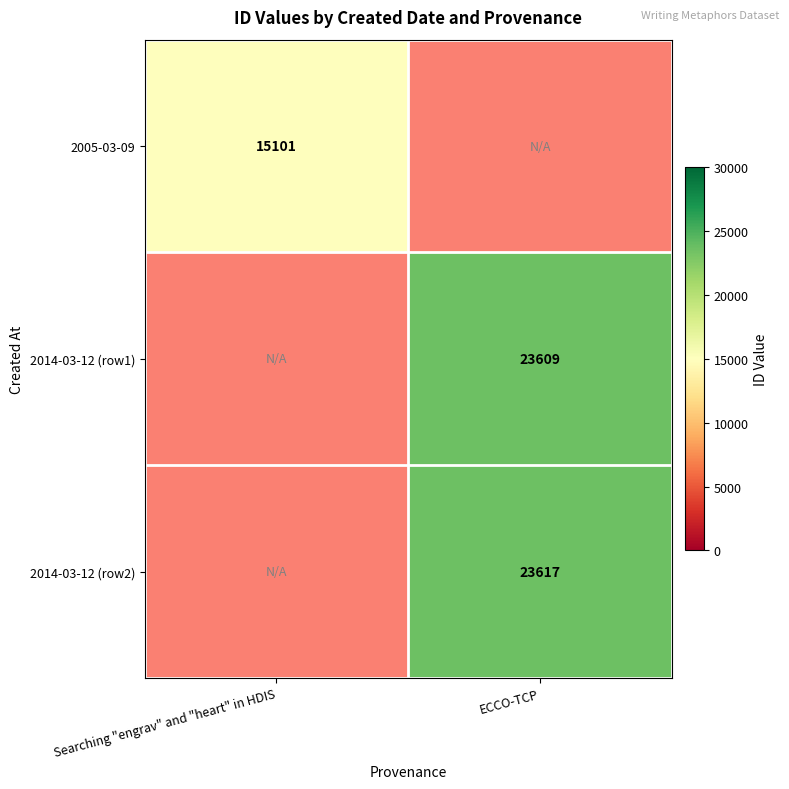

The value of 2014-03-12 (row2) at ECCO-TCP is 23617. True or false?

True